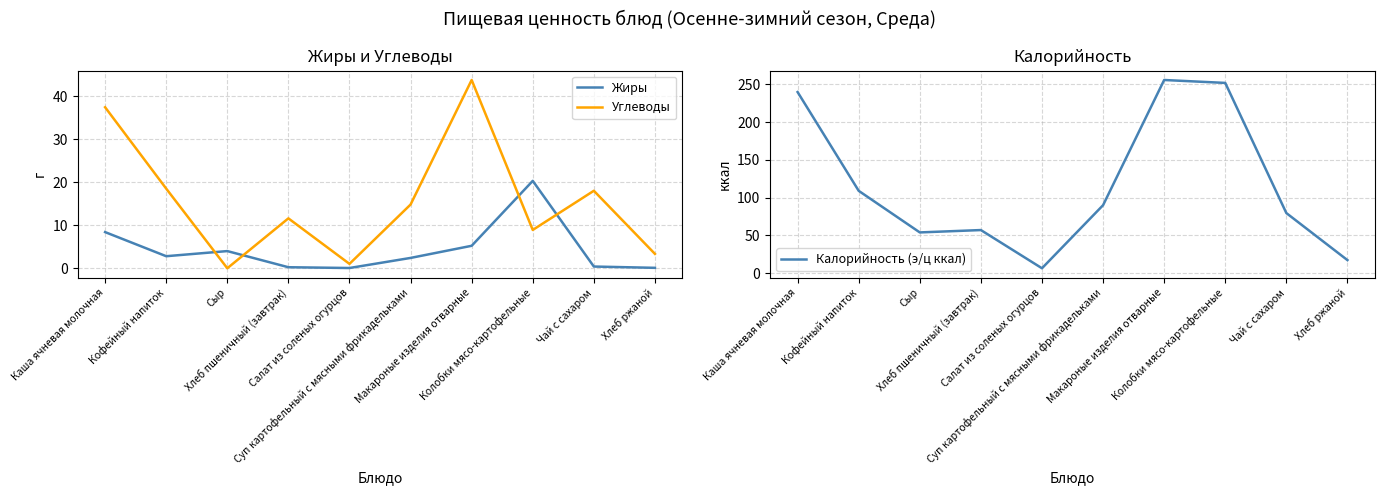

True or false: Жиры and Калорийность (э/ц ккал) intersect in this chart.

False